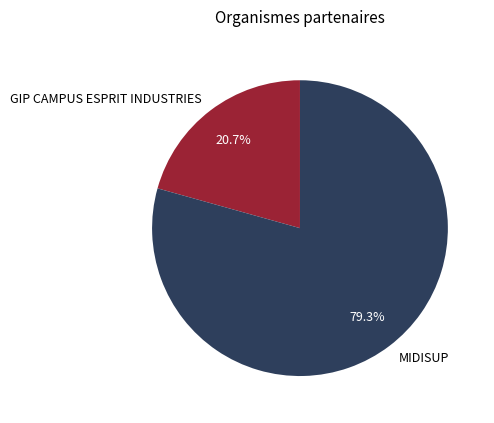

Approximately how many times larger is the value at GIP CAMPUS ESPRIT INDUSTRIES compared to MIDISUP?

0.3